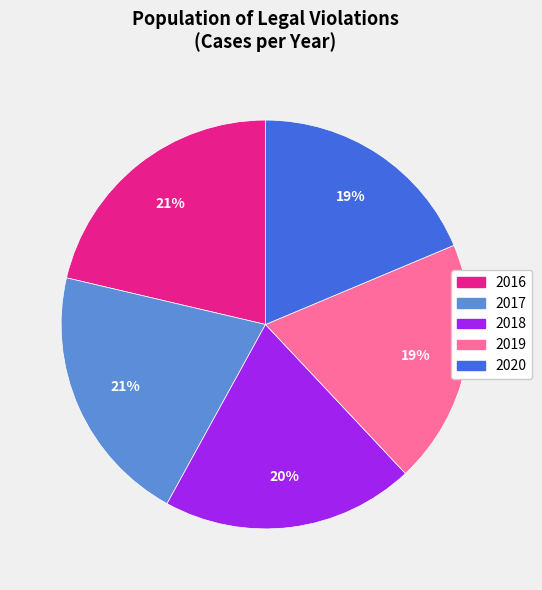

Approximately how many times larger is the value at 2017 compared to 2016?

1.0